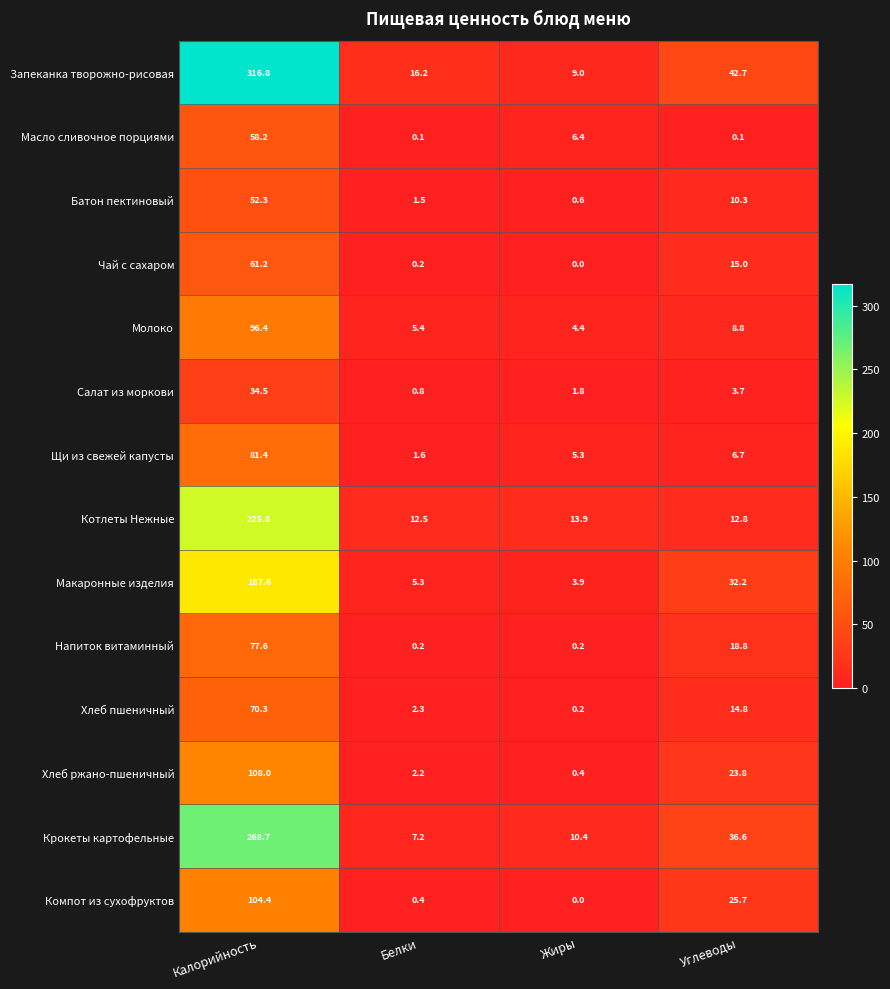

At Углеводы, list the series in order from largest to smallest.

Запеканка творожно-рисовая, Крокеты картофельные, Макаронные изделия, Компот из сухофруктов, Хлеб ржано-пшеничный, Напиток витаминный, Чай с сахаром, Хлеб пшеничный, Котлеты Нежные, Батон пектиновый, Молоко, Щи из свежей капусты, Салат из моркови, Масло сливочное порциями